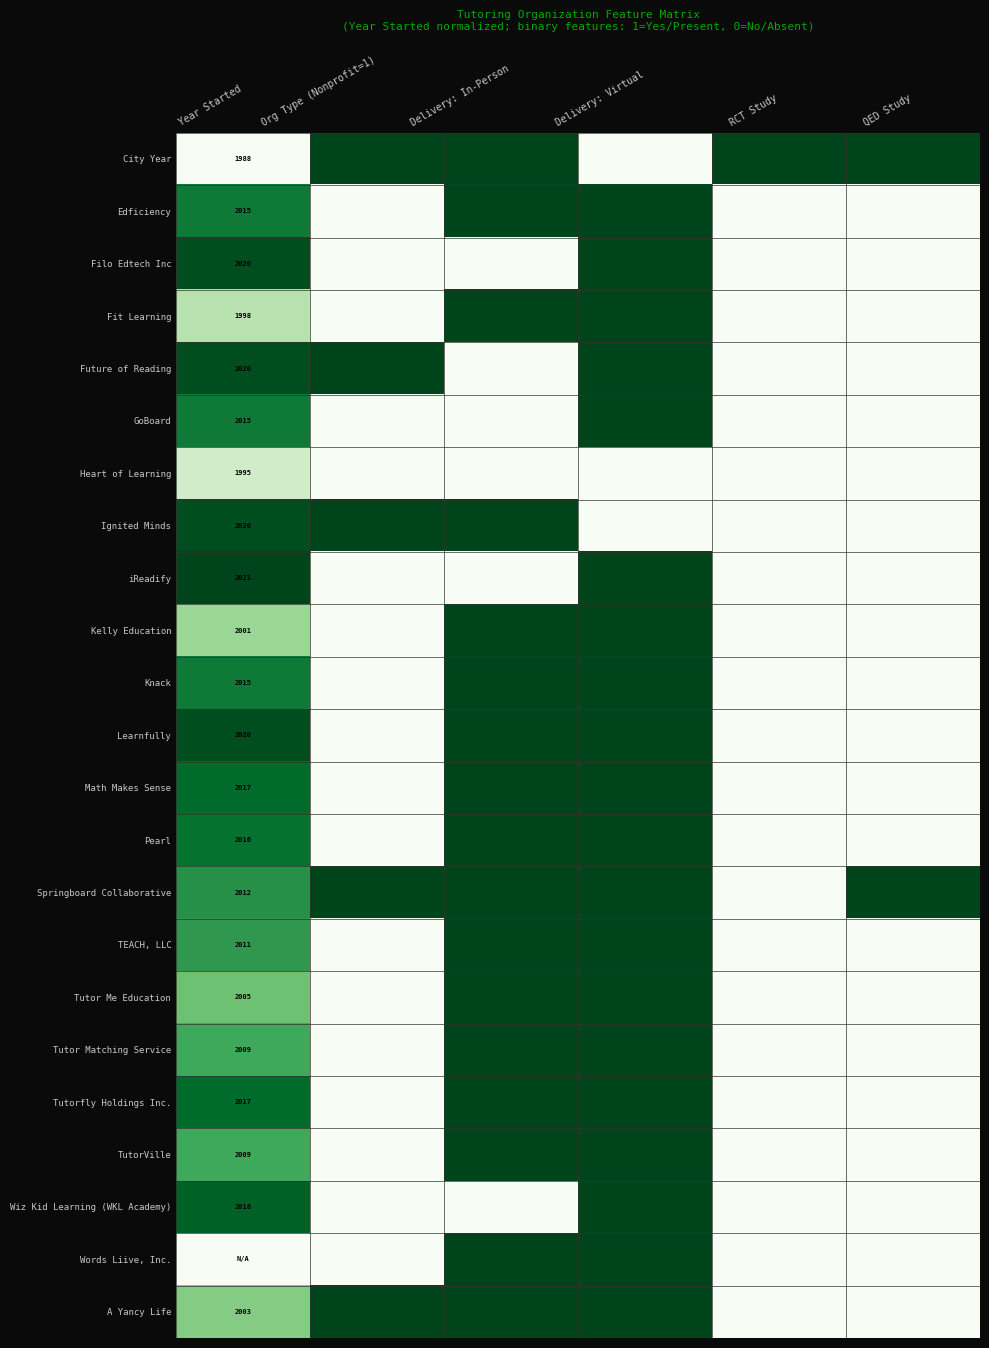

How many Springboard Collaborative values are between 0 and 1?

6